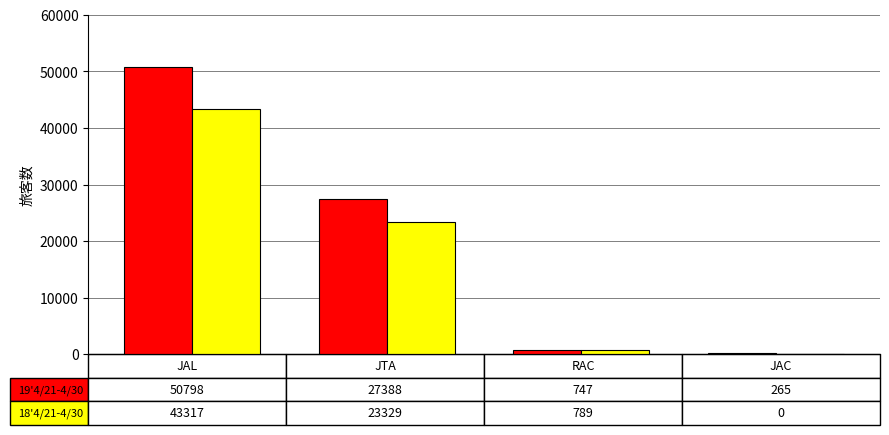

What is the maximum value shown in the chart?

50798